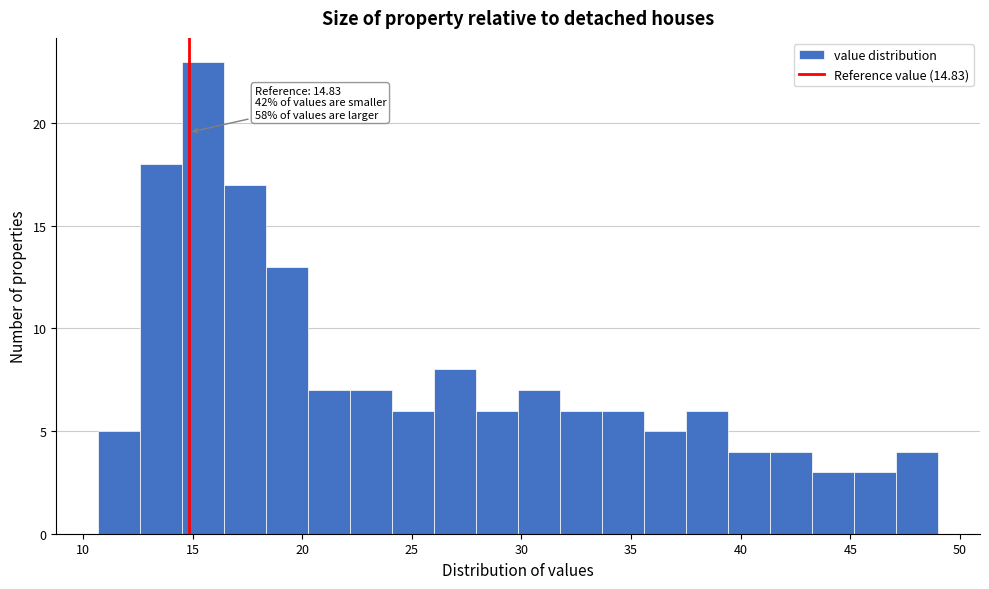

Around what value on the x-axis is the tallest bar? Give the approximate position of its centre, as read against the axis.

15.5